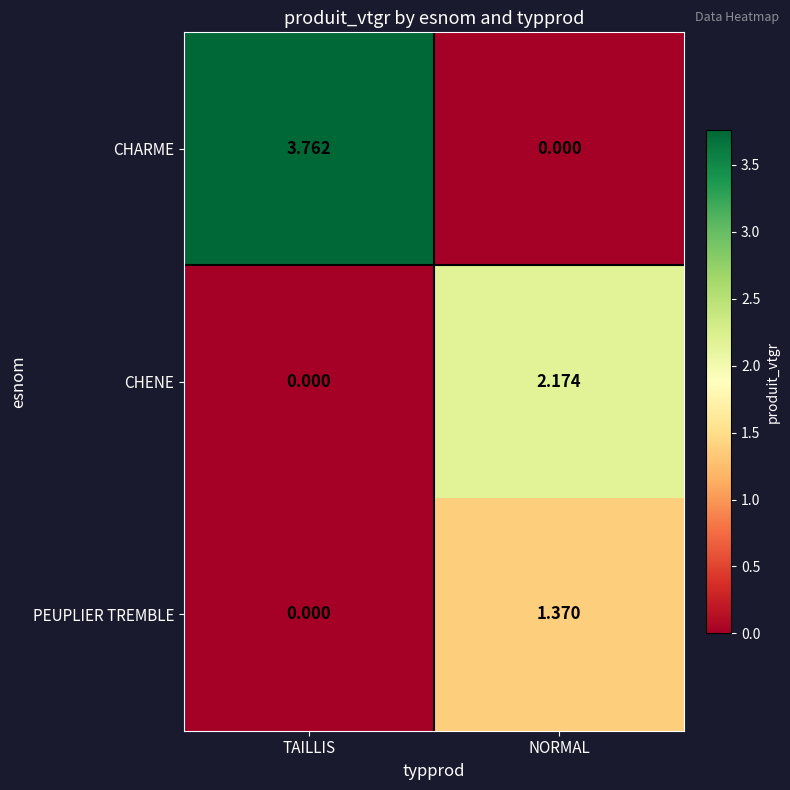

Where is CHARME nearest to the value 1?

NORMAL